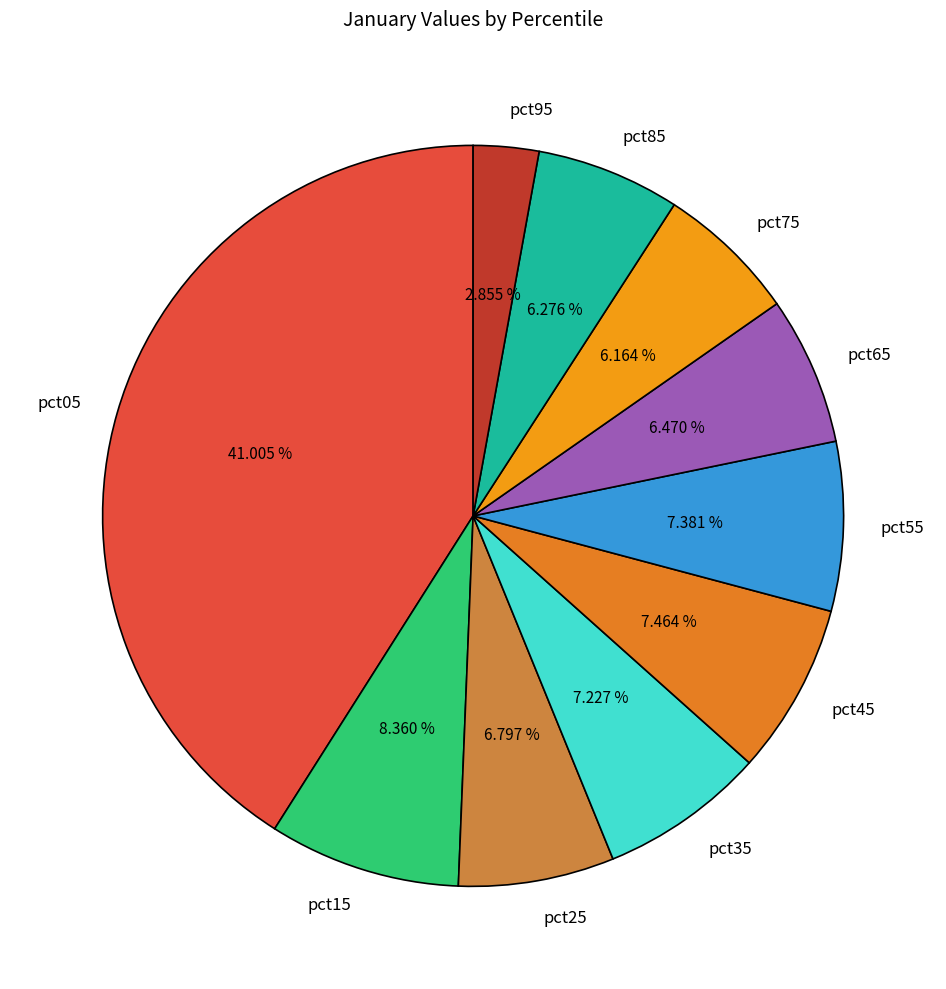

The pct95 slice represents 16% of the pie. True or false?

False